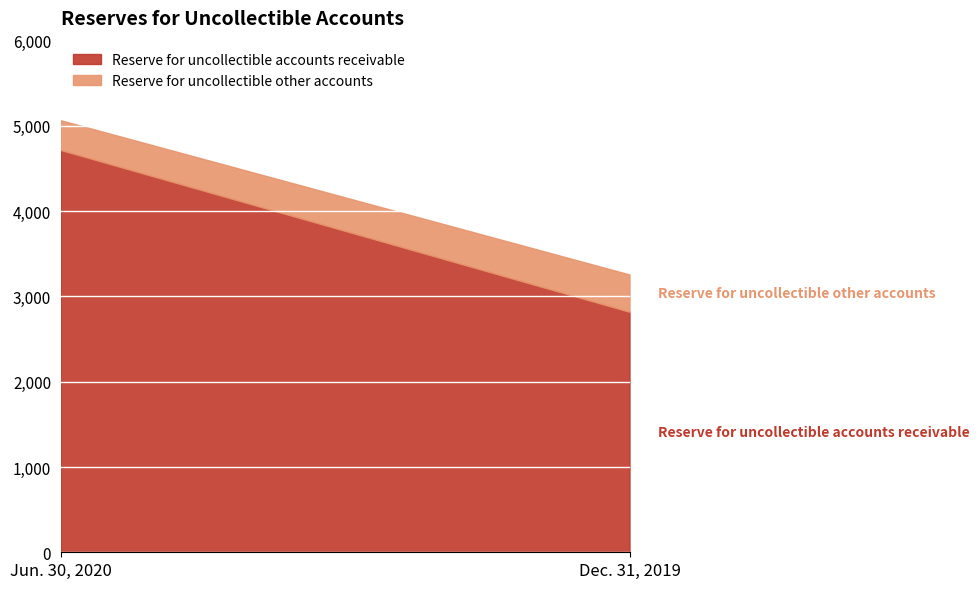

Which category has the lowest value across all series?

Jun. 30, 2020